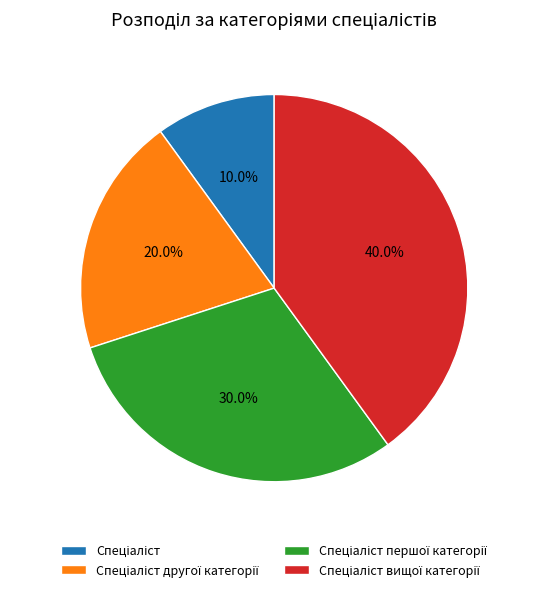

To the nearest percent, what is the difference between the largest and smallest slice percentages?

30%